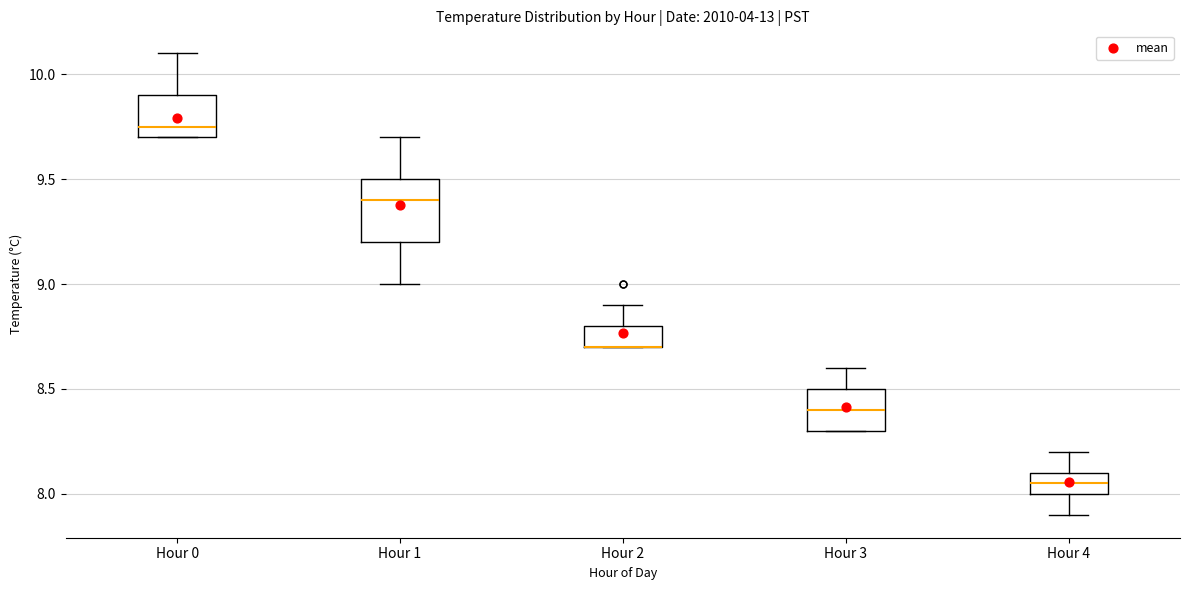

Reading left to right, transcribe this box plot: for each box, give where its median line is, the range the box spans, and where its two whiskers end, as read against the y-axis. The values are not printed on the chart, so give them approximately, as read against the axis.

Hour 0: median 9.75, box 9.70 to 9.90, whiskers 9.70 to 10.10
Hour 1: median 9.40, box 9.20 to 9.50, whiskers 9.00 to 9.70
Hour 2: median 8.70 (drawn on the box's lower edge), box 8.70 to 8.80, whiskers 8.70 to 8.90
Hour 3: median 8.40, box 8.30 to 8.50, whiskers 8.30 to 8.60
Hour 4: median 8.05, box 8.00 to 8.10, whiskers 7.90 to 8.20